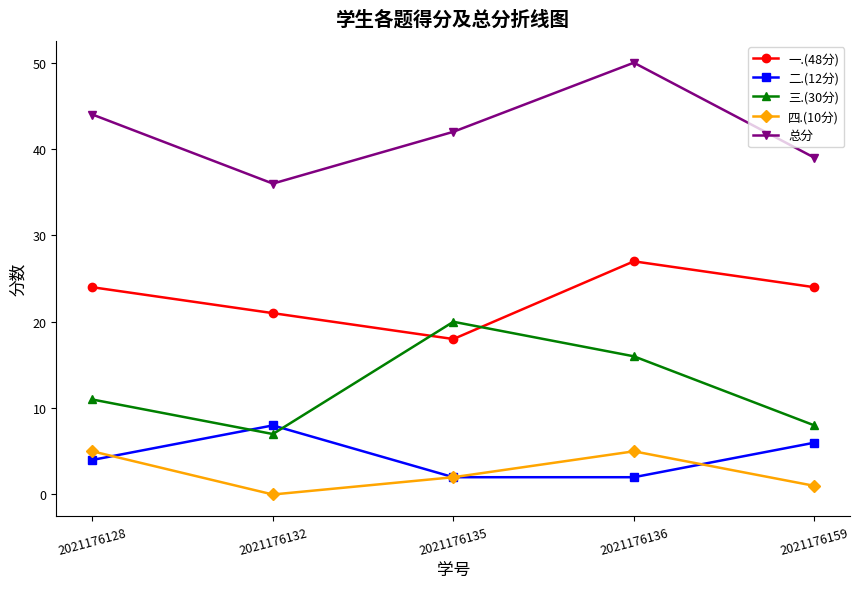

What is the total value across all series at 2021176128?

88